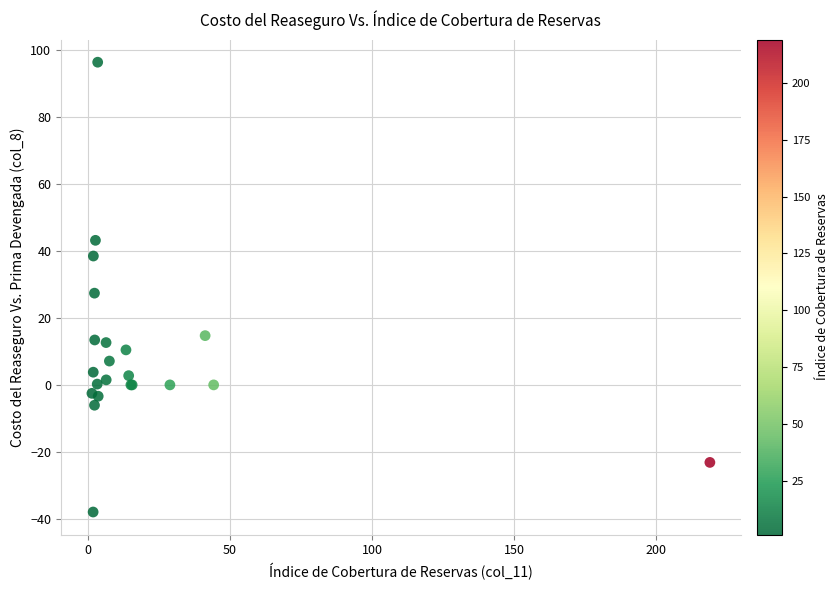

What Y value in the scatter plot is closest to 29?

27.4